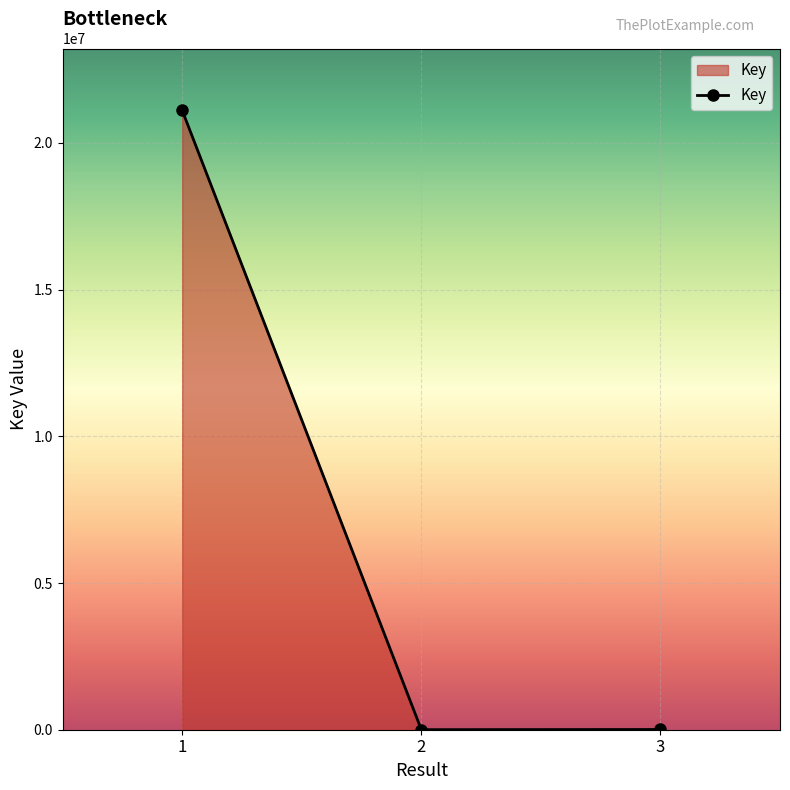

What is the change in value from 1 to 2?

-21106285